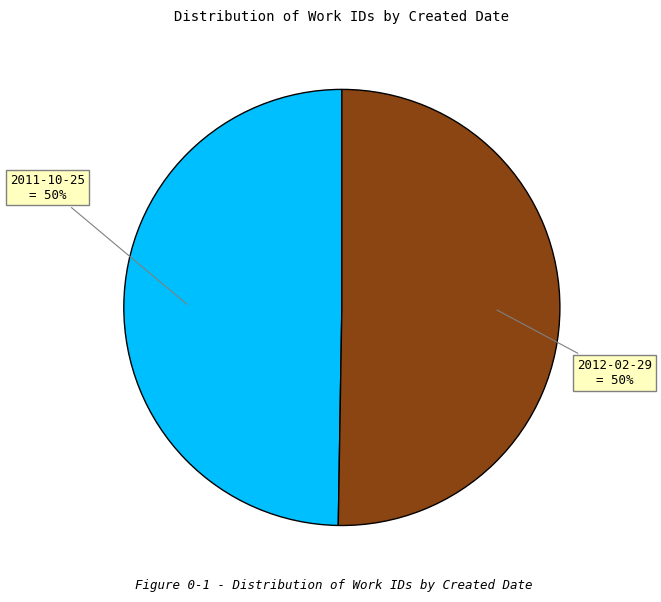

To the nearest percent, what is the average slice percentage?

50%